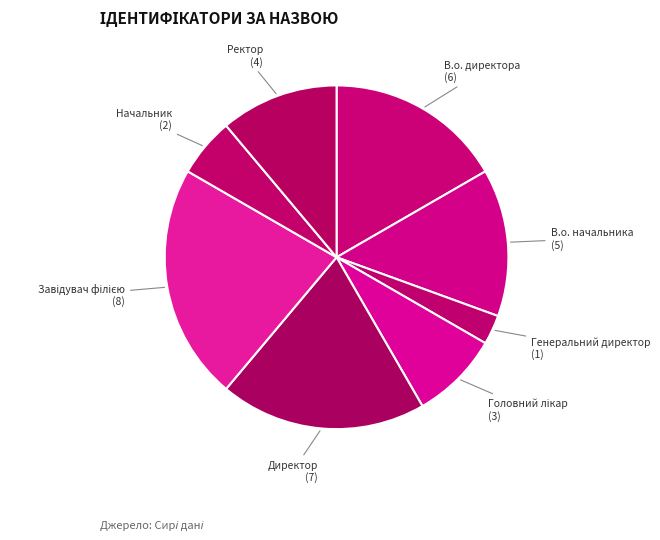

Does Генеральний директор represent more than half of the total?

No